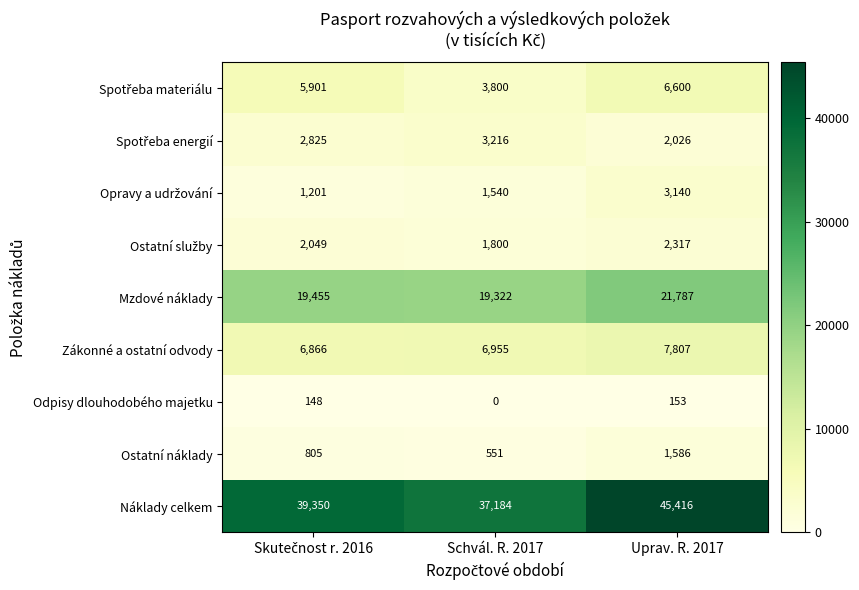

At how many categories does at least one series exceed 32220?

3